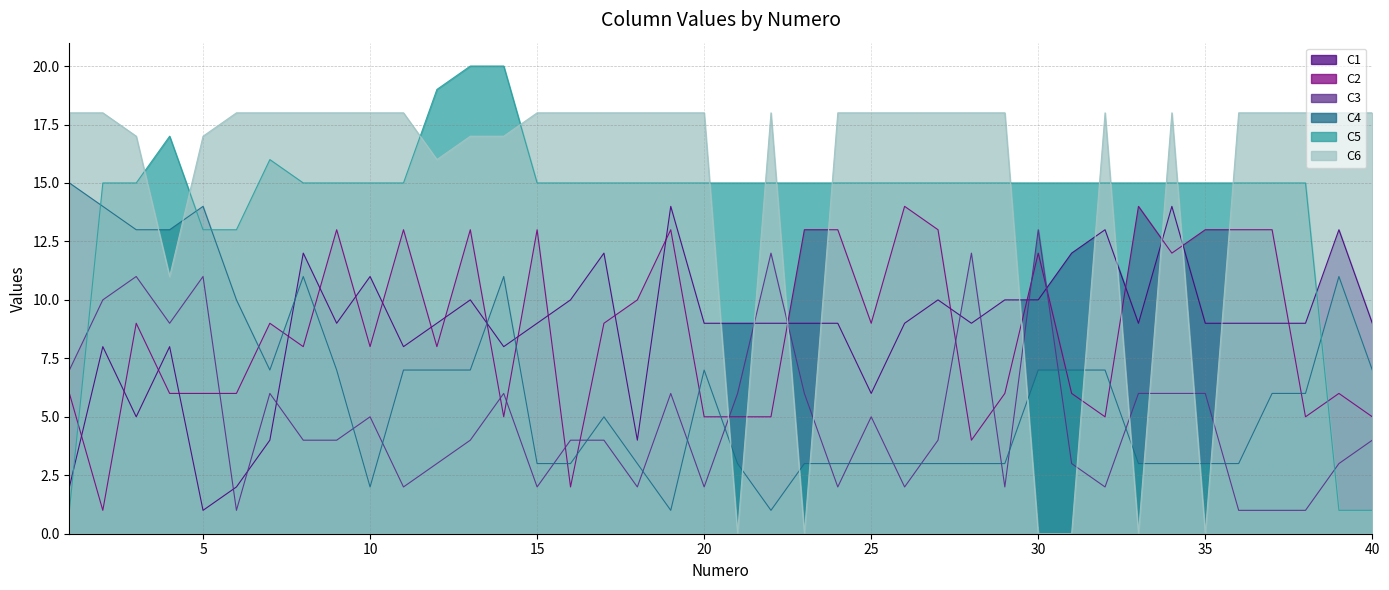

What is the approximate value of C3 at 9, to the nearest 5?

5